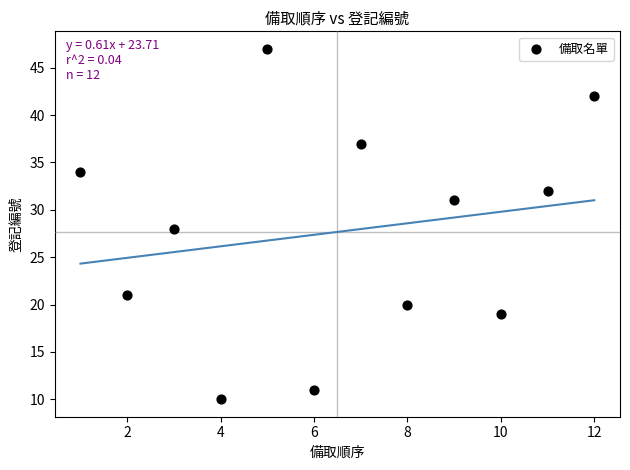

What is the average Y value?

28